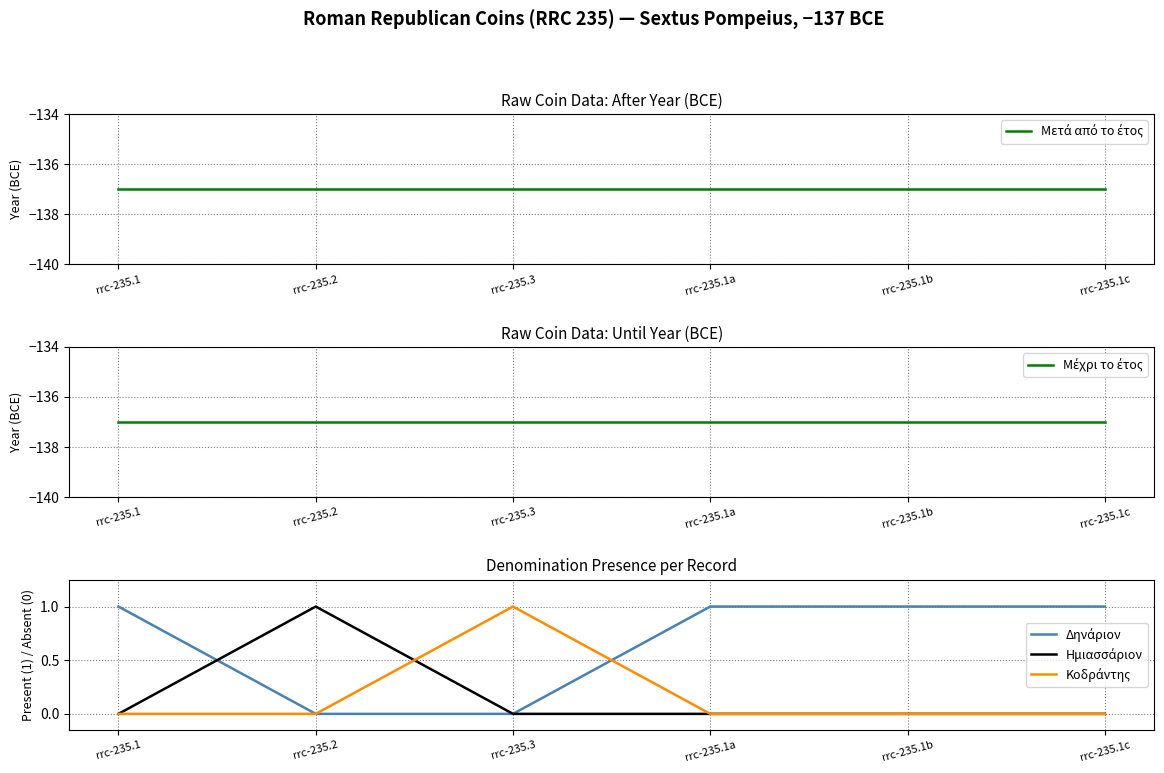

At which label is Δηνάριον closest to 0?

rrc-235.2